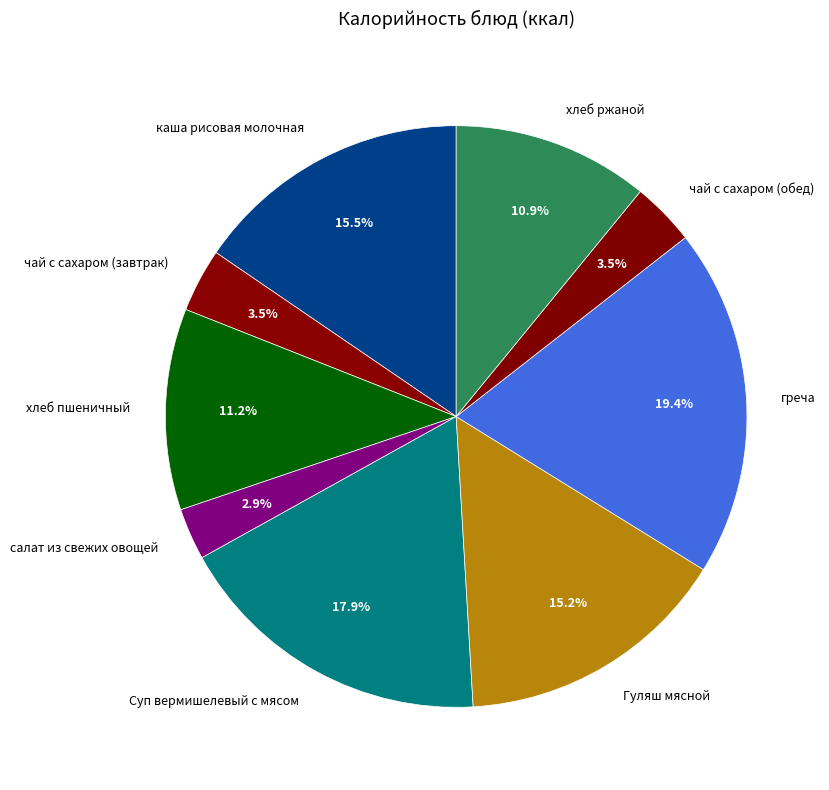

Which slice is the largest?

греча